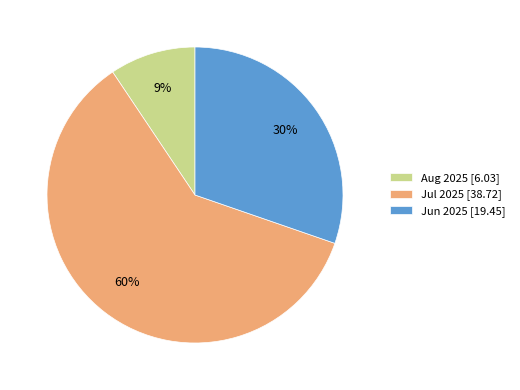

Which has a higher value, Jun 2025 [19.45] or Jul 2025 [38.72]?

Jul 2025 [38.72]